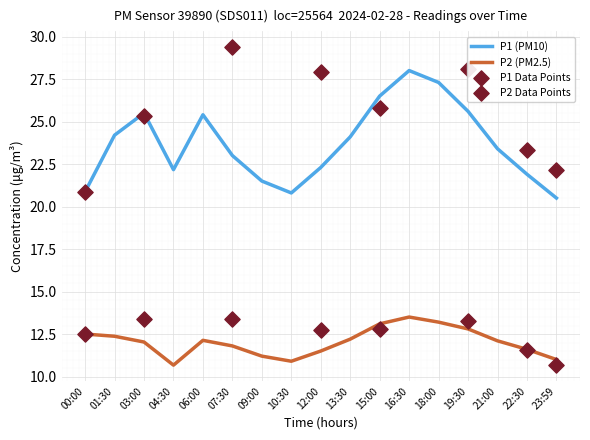

At how many categories does at least one series exceed 19?

17